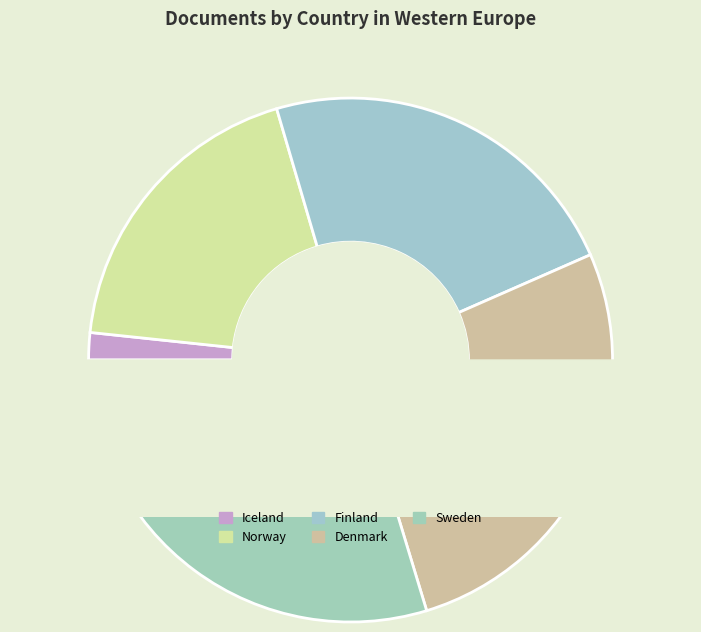

How many slices are in this pie chart?

5